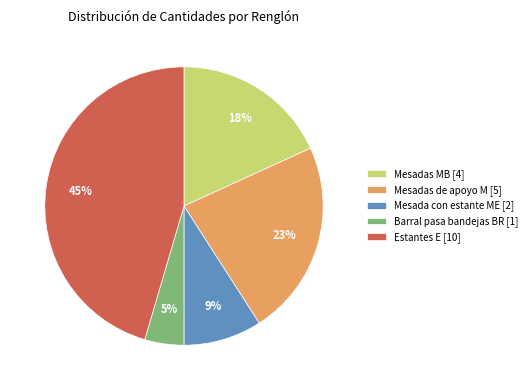

How many slices are in this pie chart?

5